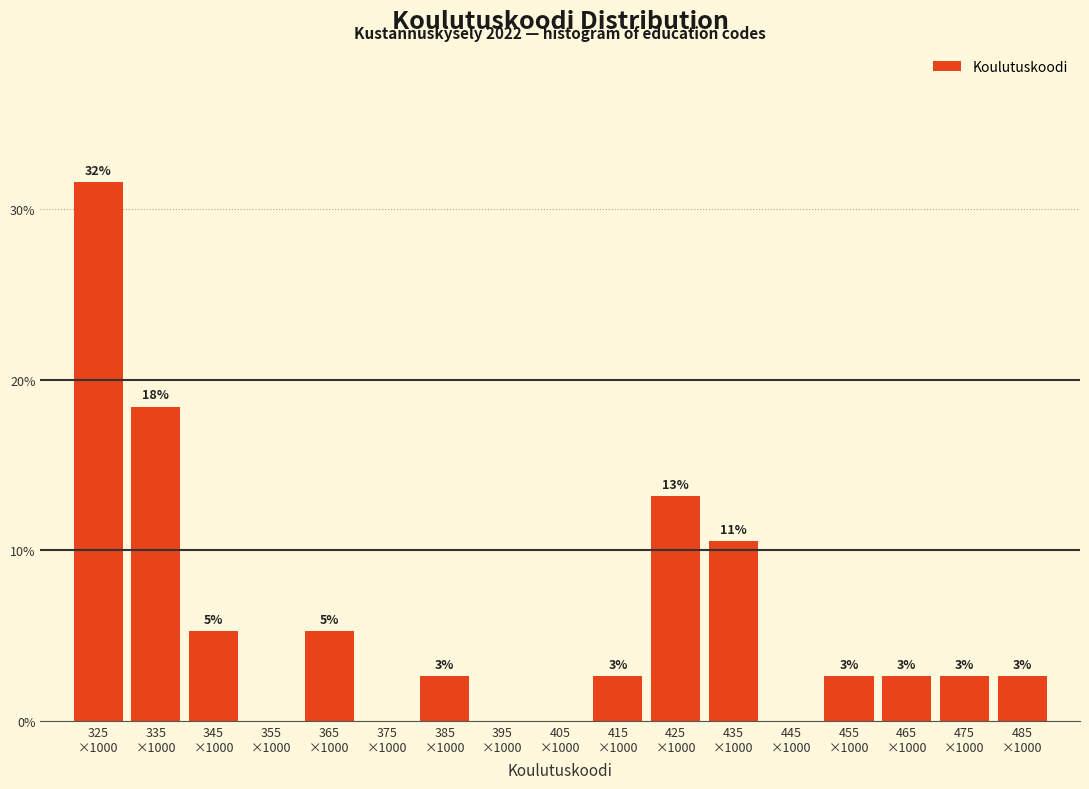

Are the bars horizontal?

No